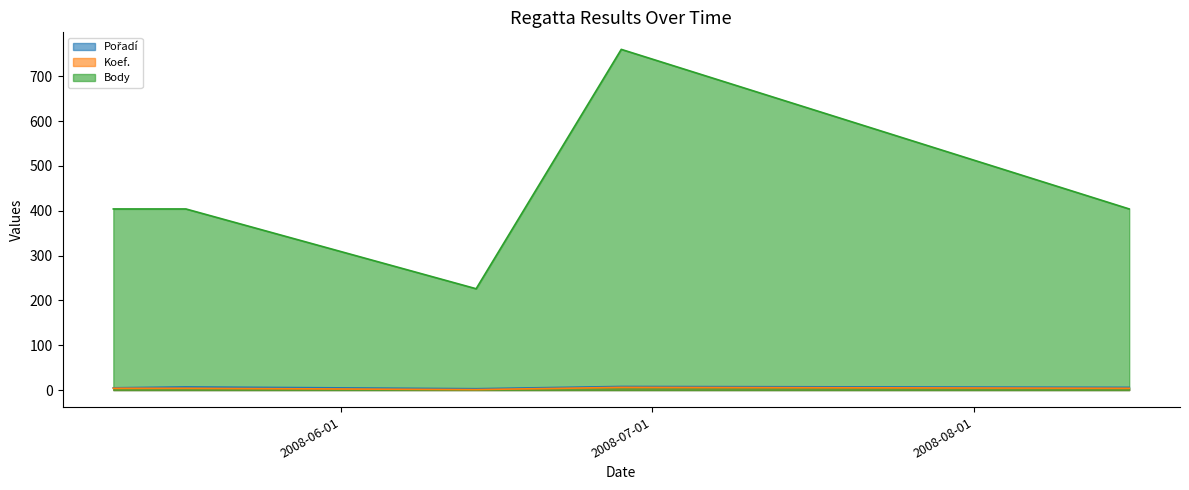

What is the value of the Body point at the 5th from the left?

404